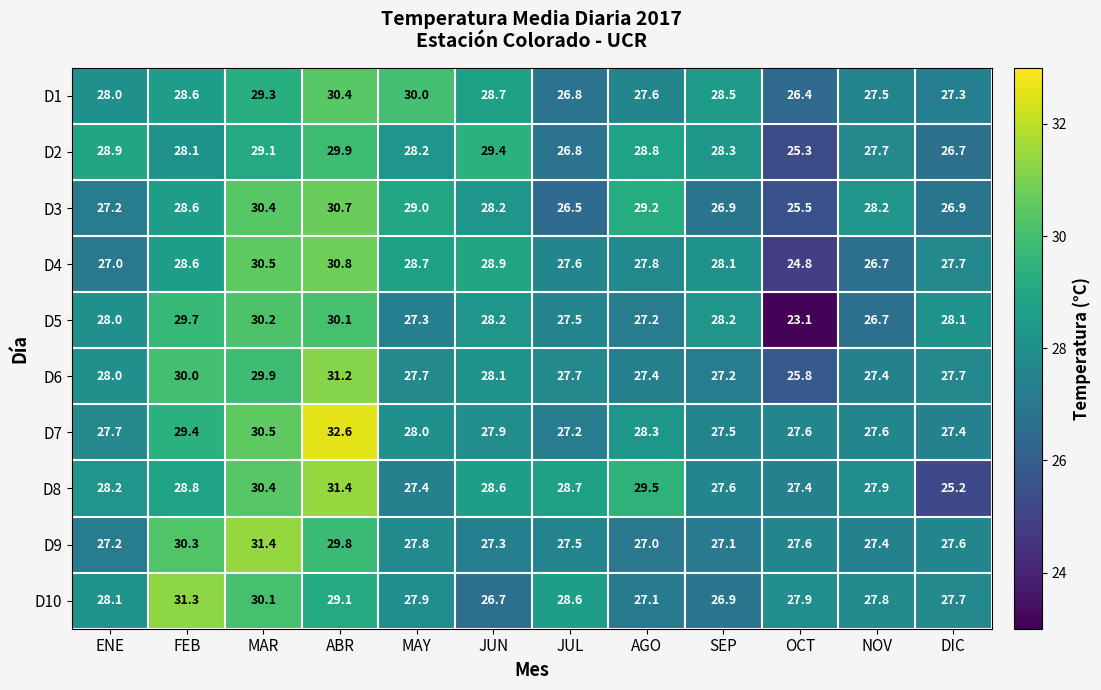

How many data points in D4 are above 28?

6